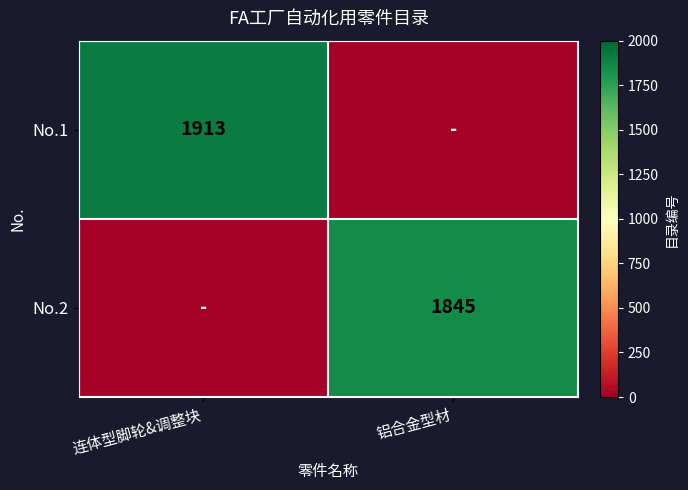

True or false: No.2 has a value of 1845 at 铝合金型材.

True